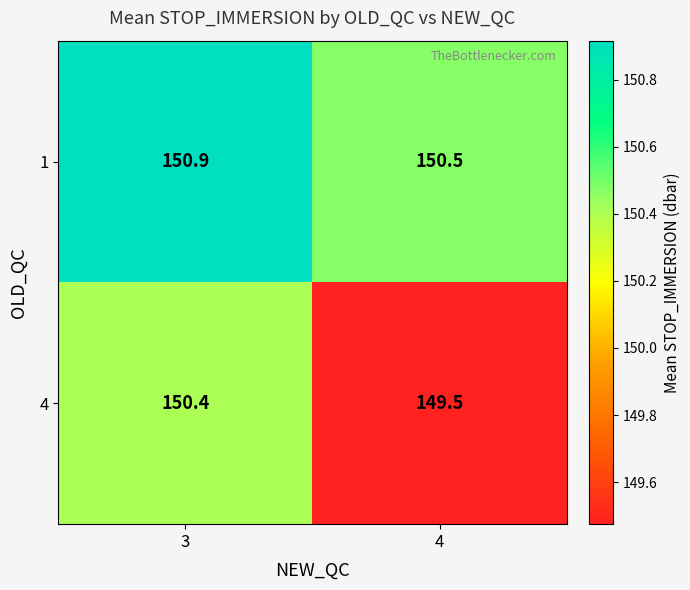

Which series changed the most between 3 and 4?

4